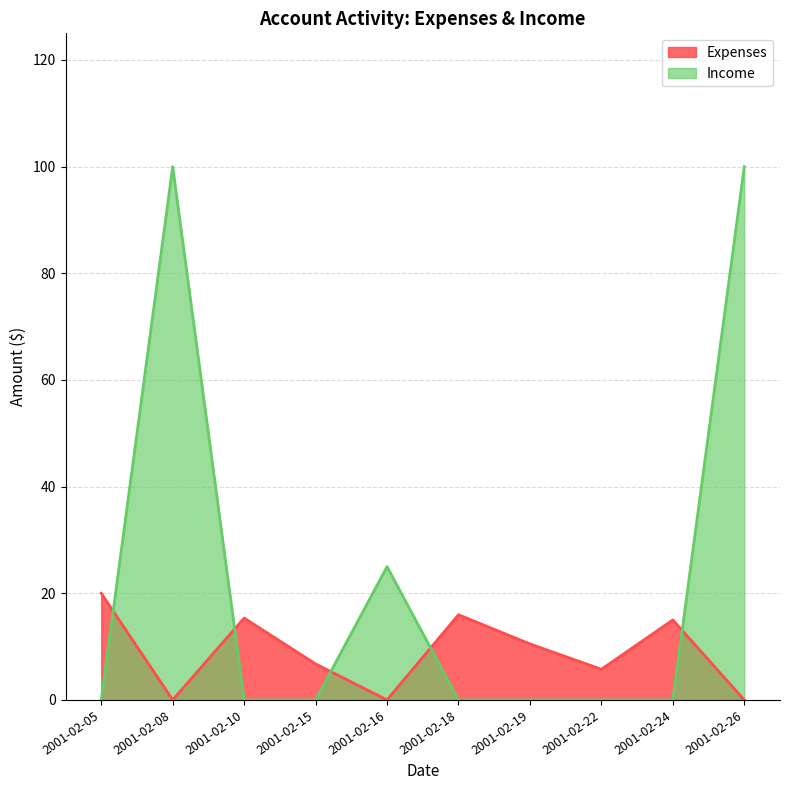

Is the value of Income at 2001-02-08 greater than the value of Expenses at 2001-02-24?

Yes